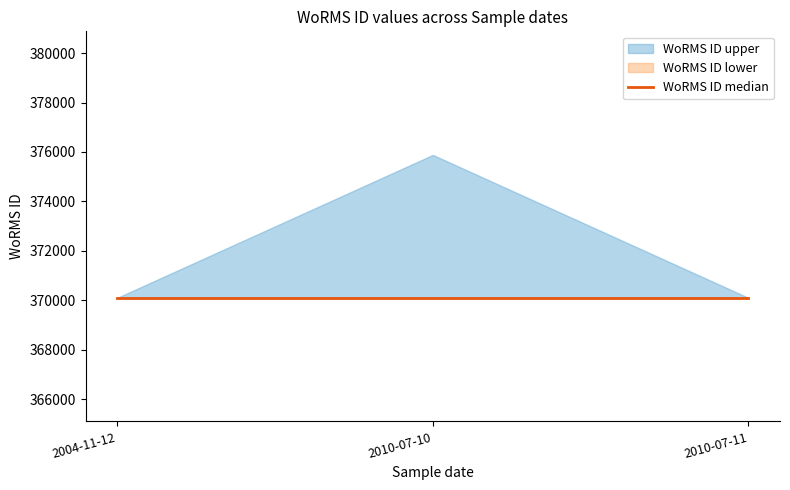

What is the maximum value shown in the chart?

375880